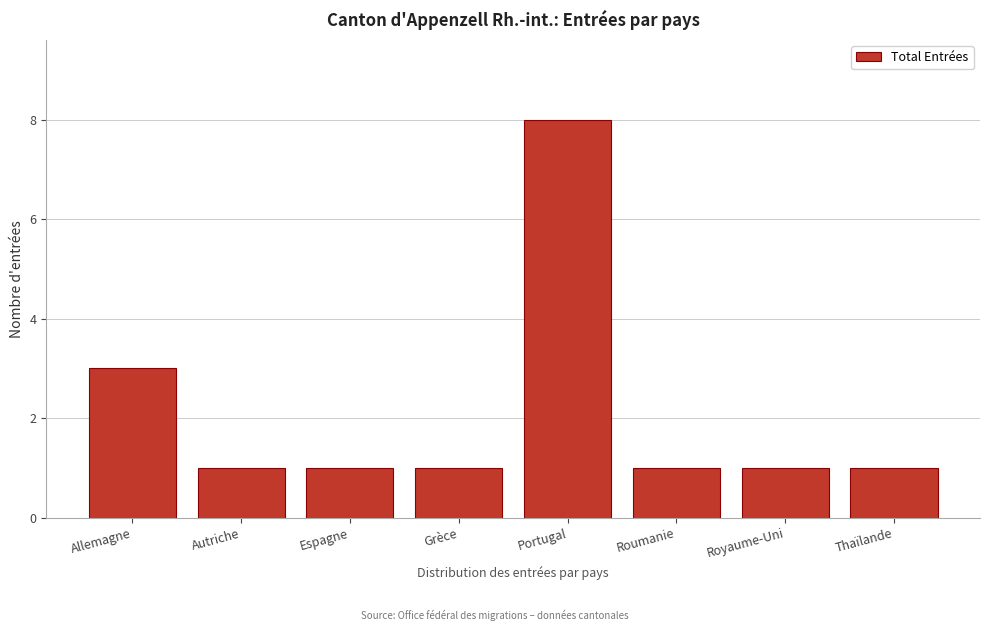

Reading right to left, what are all the values shown in this chart?

Thaïlande=1	Royaume-Uni=1	Roumanie=1	Portugal=8	Grèce=1	Espagne=1	Autriche=1	Allemagne=3